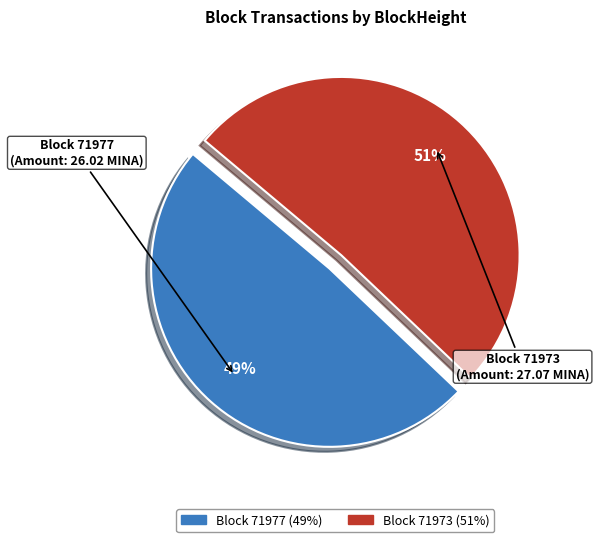

To the nearest percent, what is the difference between the largest and smallest slice percentages?

2%